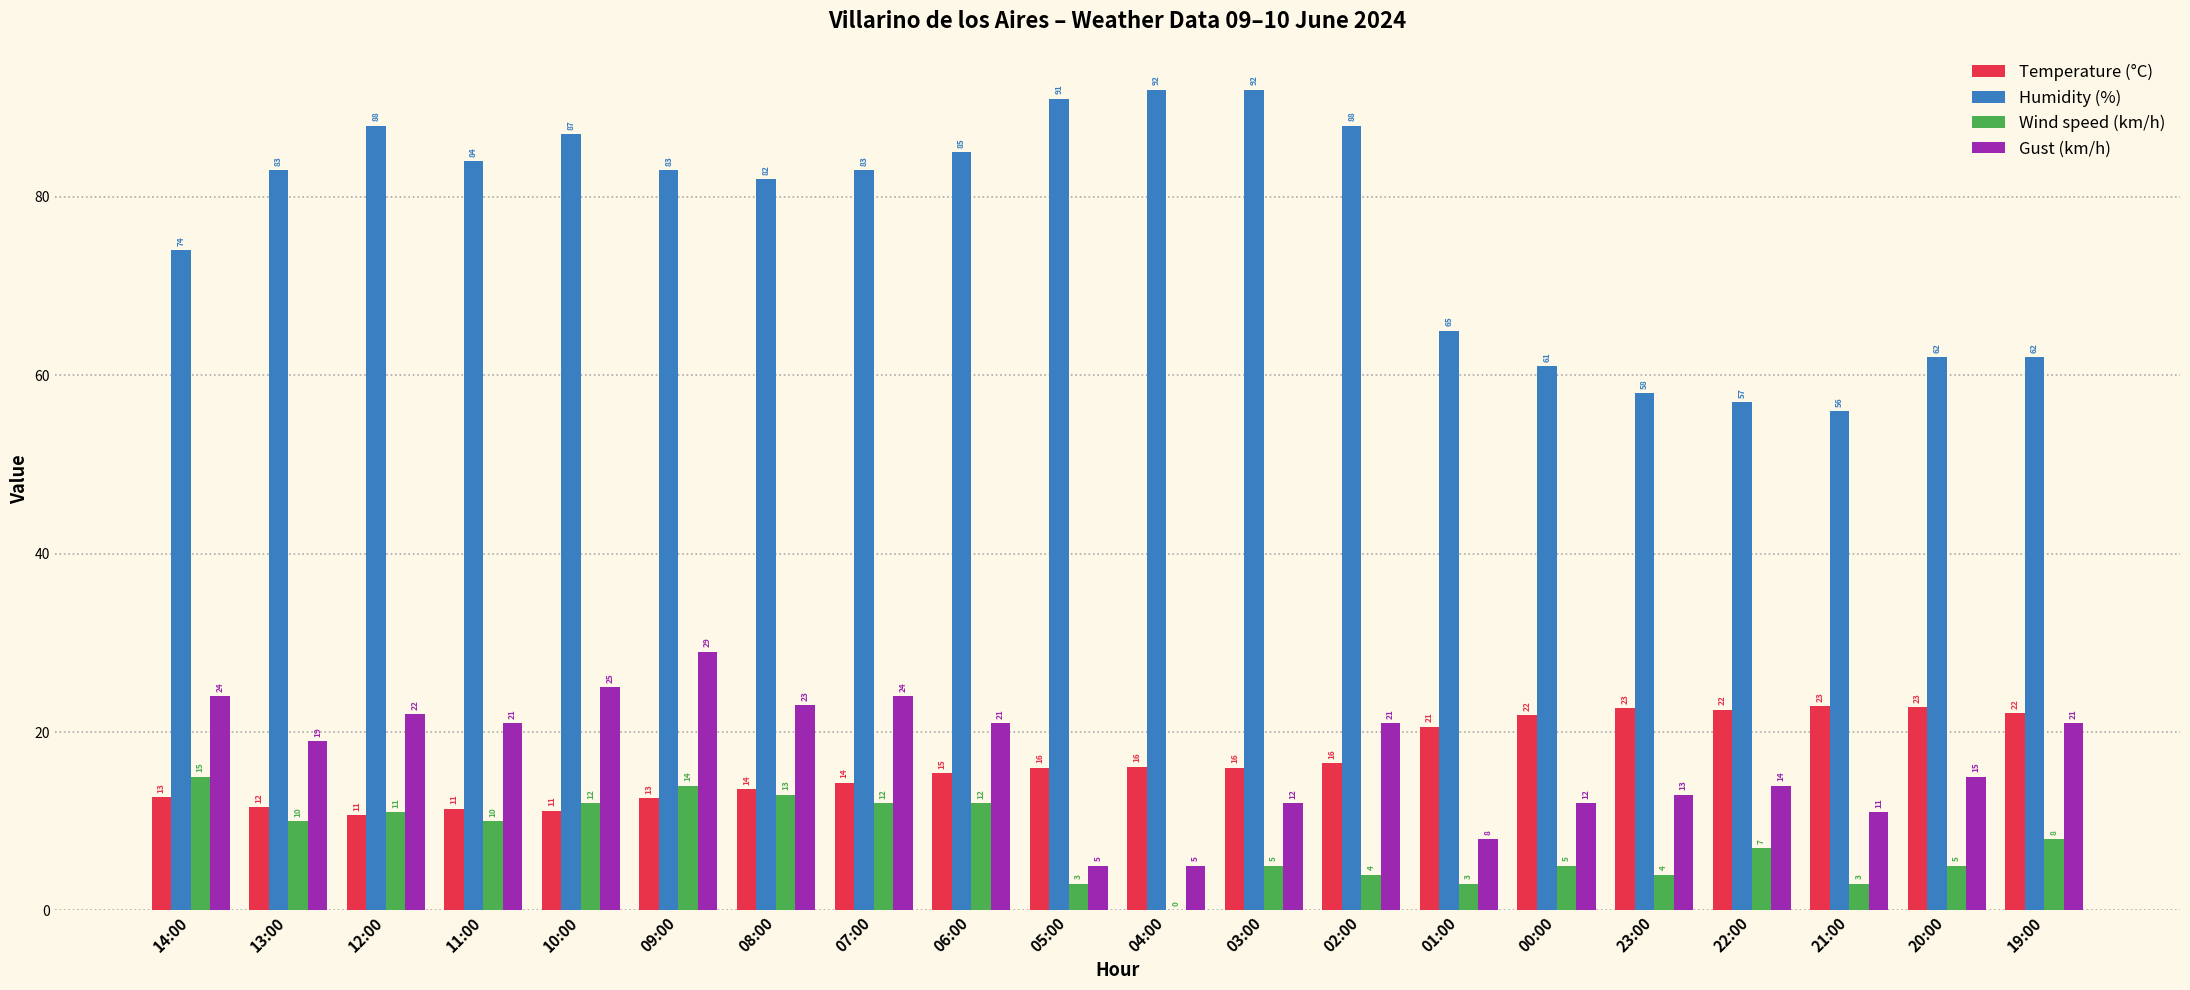

What value does the Humidity (%) series have at 00:00?

61.0